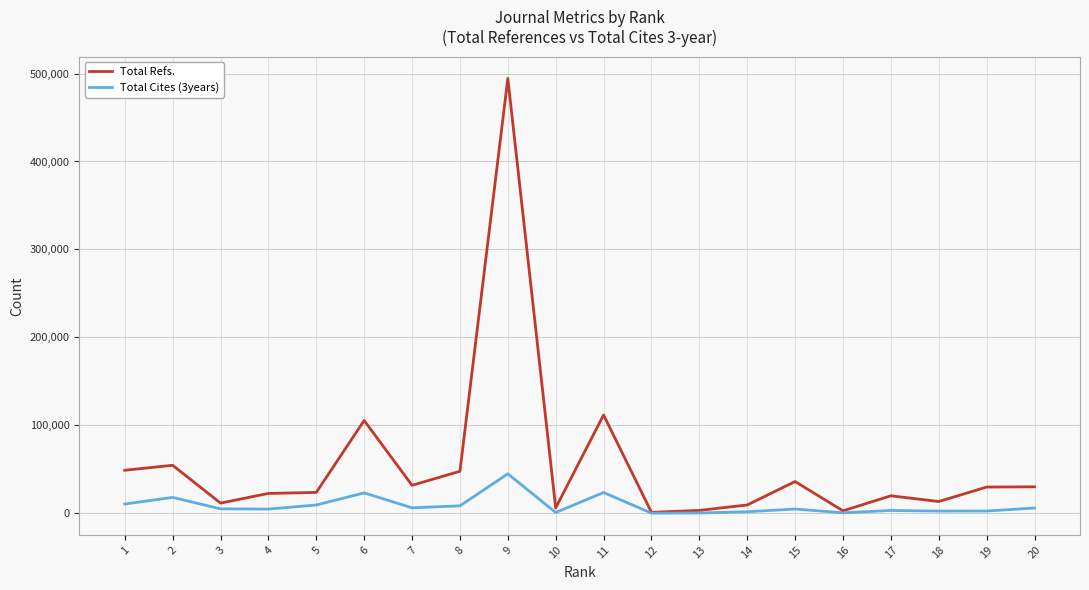

Which series changed the most between 7 and 10?

Total Refs.